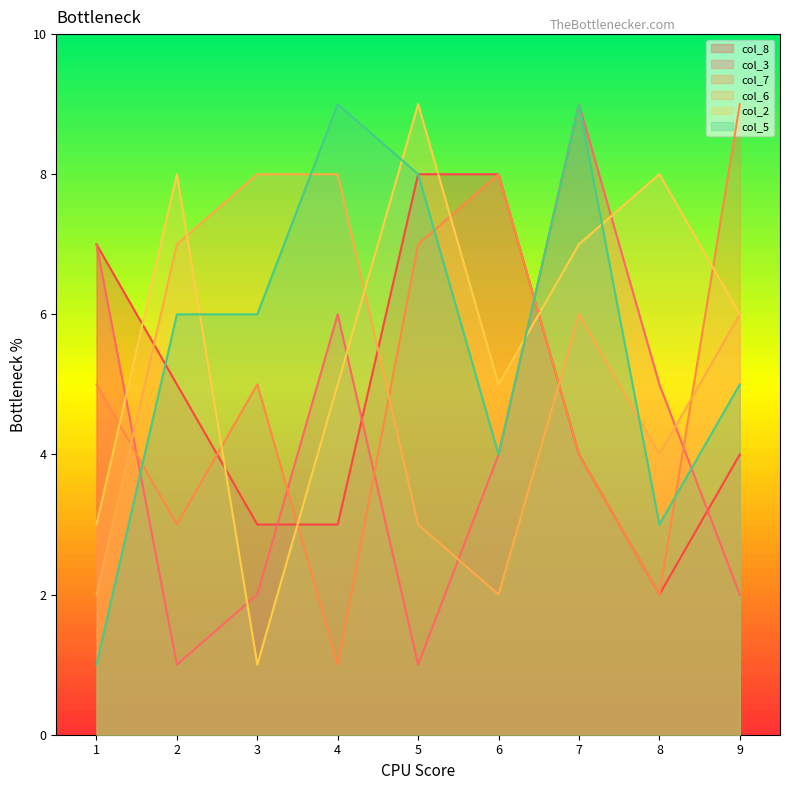

How many lines are shown in the chart?

6